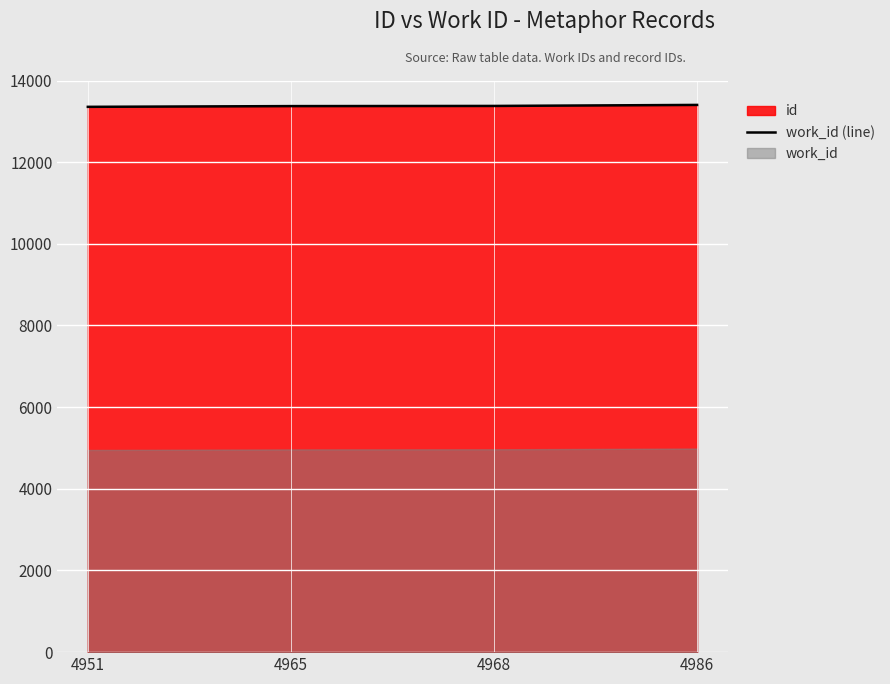

What is the difference between the values at 4965 and 4968?

4